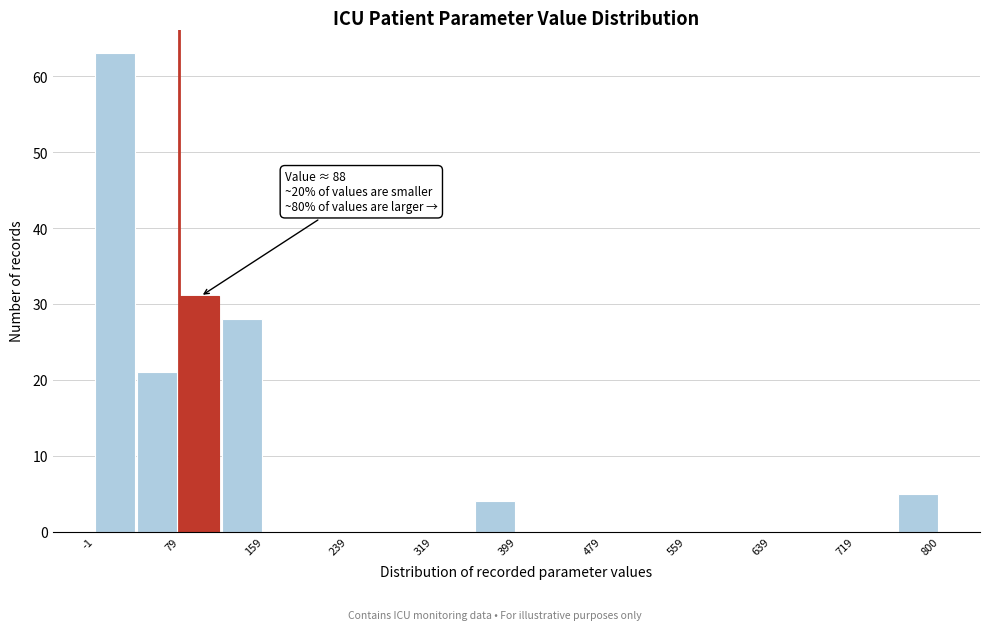

Over which range of the x-axis is the bar tallest?

0 to 40